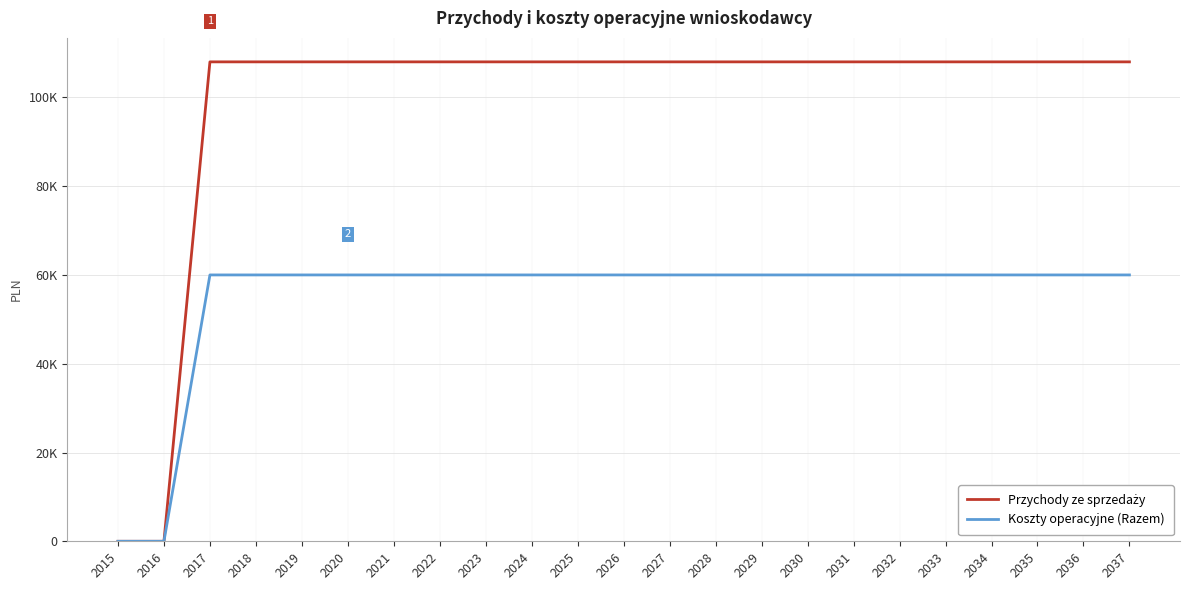

Does the chart have visible grid lines?

Yes